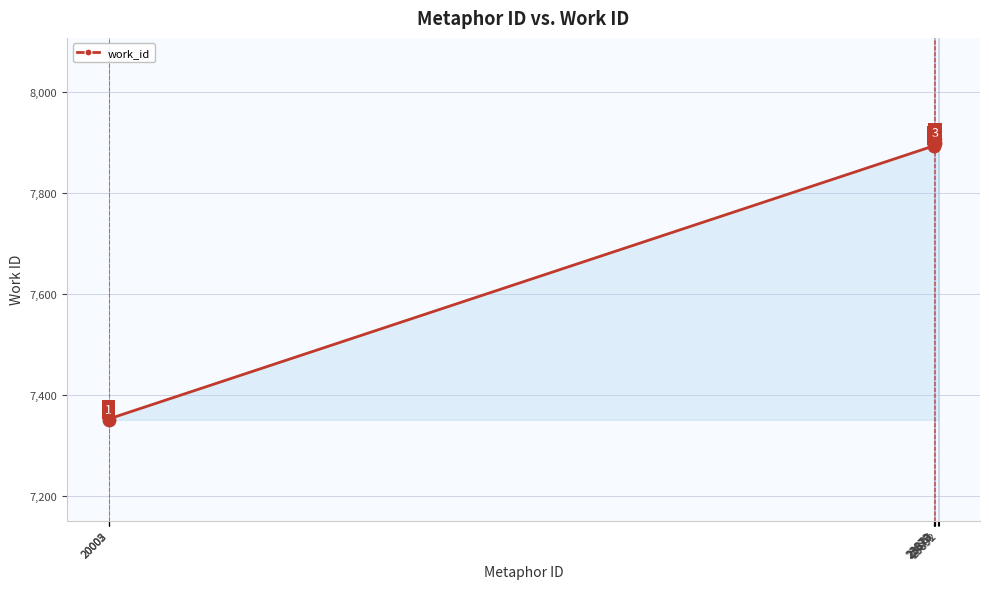

The value at 23892 is 13904. True or false?

False